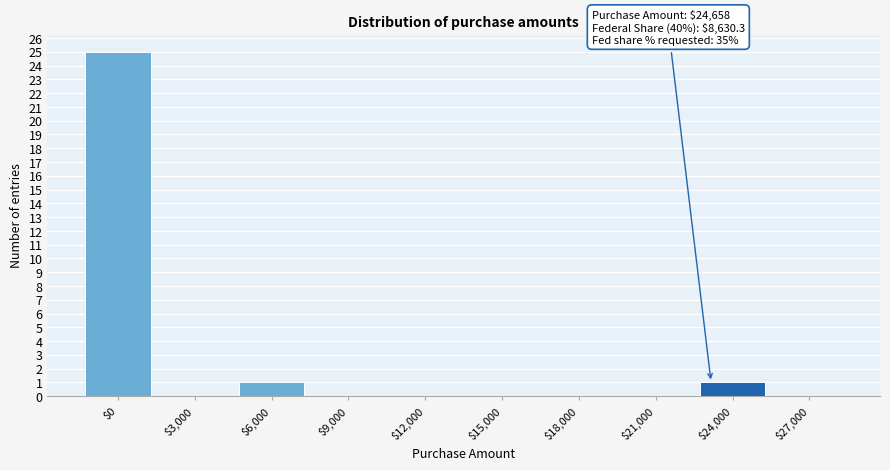

What is the sum of all values?

27